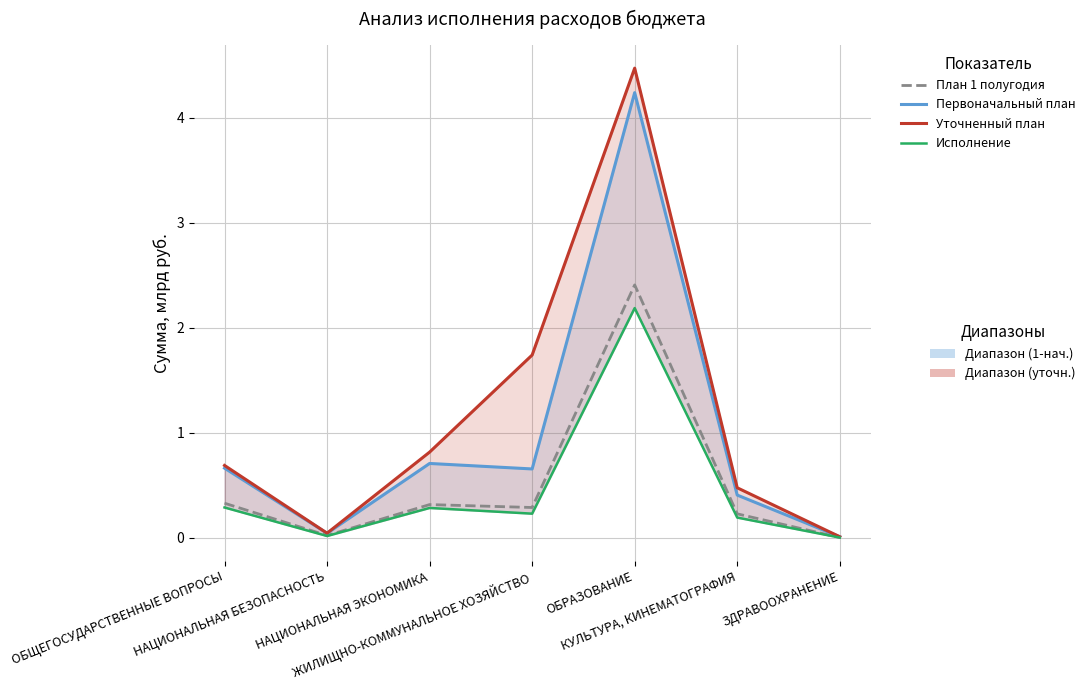

Reading left to right, transcribe all the data shown in this chart.

План 1 полугодия: ОБЩЕГОСУДАРСТВЕННЫЕ ВОПРОСЫ=0.3	НАЦИОНАЛЬНАЯ БЕЗОПАСНОСТЬ=0.0	НАЦИОНАЛЬНАЯ ЭКОНОМИКА=0.3	ЖИЛИЩНО-КОММУНАЛЬНОЕ ХОЗЯЙСТВО=0.3	ОБРАЗОВАНИЕ=2.4	КУЛЬТУРА, КИНЕМАТОГРАФИЯ=0.2	ЗДРАВООХРАНЕНИЕ=0.0
Первоначальный план: ОБЩЕГОСУДАРСТВЕННЫЕ ВОПРОСЫ=0.7	НАЦИОНАЛЬНАЯ БЕЗОПАСНОСТЬ=0.0	НАЦИОНАЛЬНАЯ ЭКОНОМИКА=0.7	ЖИЛИЩНО-КОММУНАЛЬНОЕ ХОЗЯЙСТВО=0.7	ОБРАЗОВАНИЕ=4.2	КУЛЬТУРА, КИНЕМАТОГРАФИЯ=0.4	ЗДРАВООХРАНЕНИЕ=0.0
Уточненный план: ОБЩЕГОСУДАРСТВЕННЫЕ ВОПРОСЫ=0.7	НАЦИОНАЛЬНАЯ БЕЗОПАСНОСТЬ=0.0	НАЦИОНАЛЬНАЯ ЭКОНОМИКА=0.8	ЖИЛИЩНО-КОММУНАЛЬНОЕ ХОЗЯЙСТВО=1.7	ОБРАЗОВАНИЕ=4.5	КУЛЬТУРА, КИНЕМАТОГРАФИЯ=0.5	ЗДРАВООХРАНЕНИЕ=0.0
Исполнение: ОБЩЕГОСУДАРСТВЕННЫЕ ВОПРОСЫ=0.3	НАЦИОНАЛЬНАЯ БЕЗОПАСНОСТЬ=0.0	НАЦИОНАЛЬНАЯ ЭКОНОМИКА=0.3	ЖИЛИЩНО-КОММУНАЛЬНОЕ ХОЗЯЙСТВО=0.2	ОБРАЗОВАНИЕ=2.2	КУЛЬТУРА, КИНЕМАТОГРАФИЯ=0.2	ЗДРАВООХРАНЕНИЕ=0.0